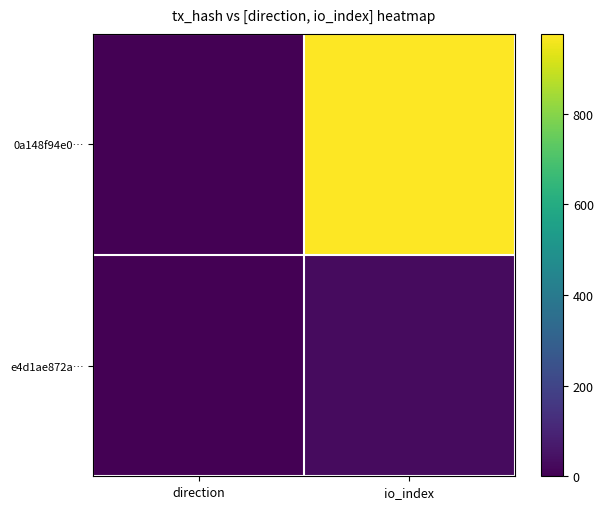

Reading left to right, what are all the values shown in this chart?

0a148f94e0…: direction=0	io_index=976
e4d1ae872a…: direction=2	io_index=28